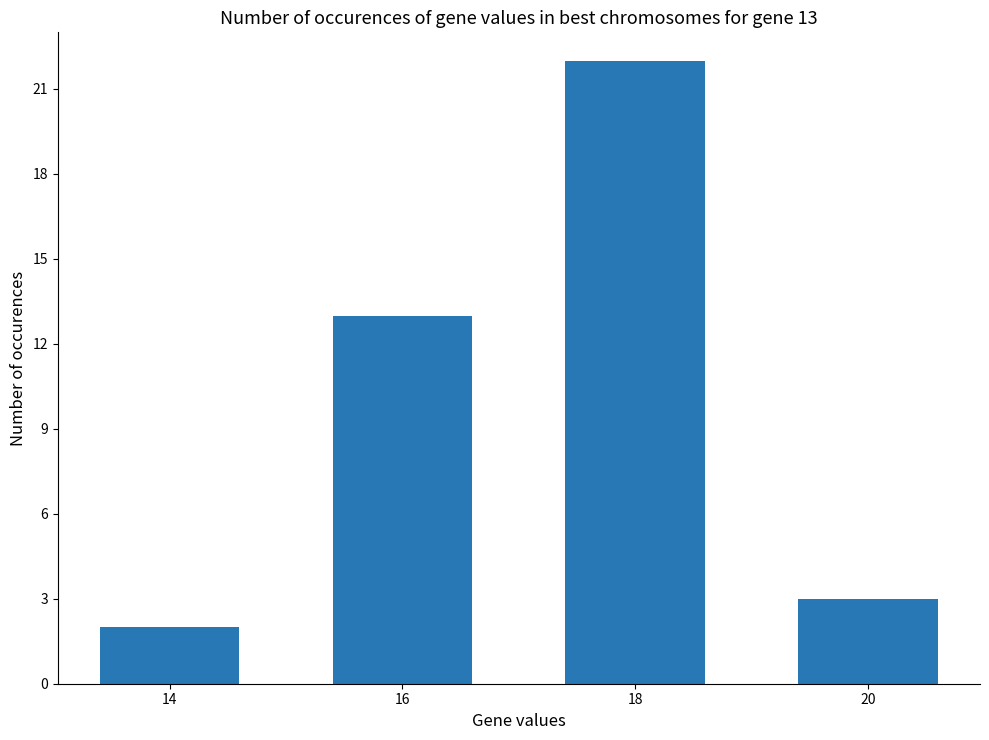

Read the value at 16, to the nearest 5.

15